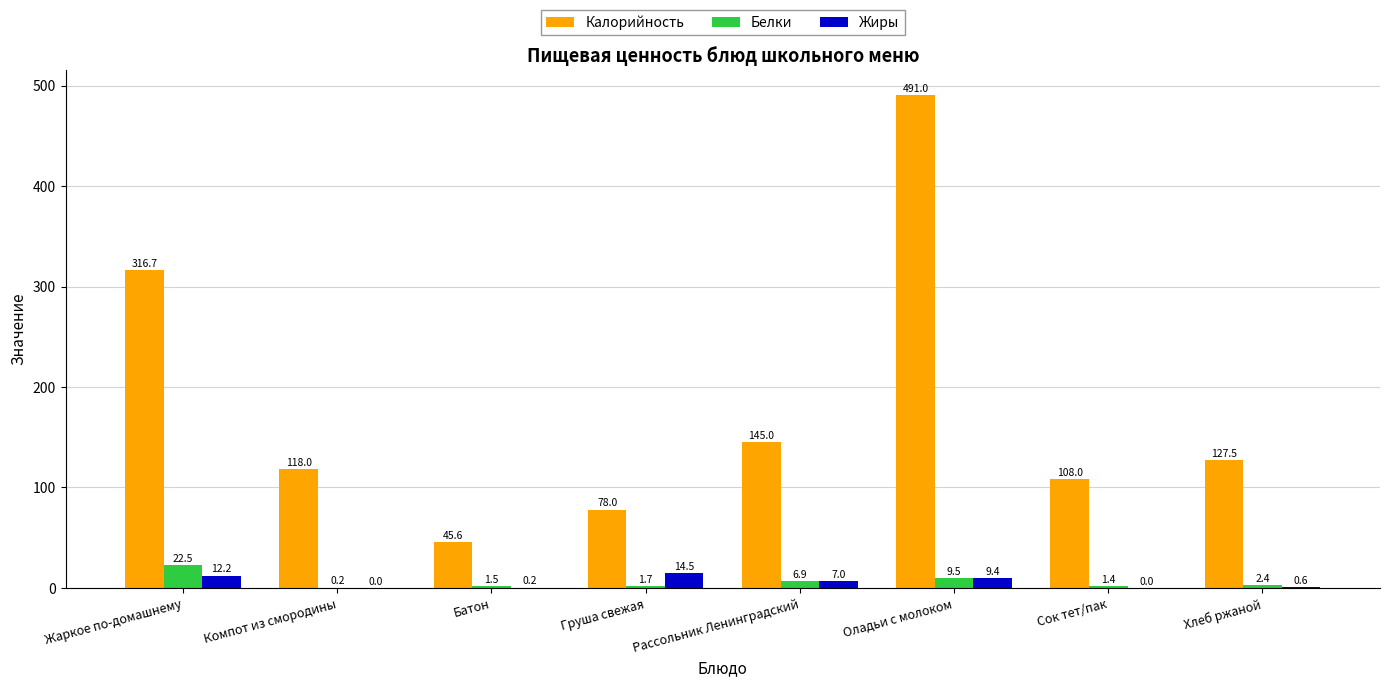

What is the spread (max minus min) of values at Рассольник Ленинградский?

138.1